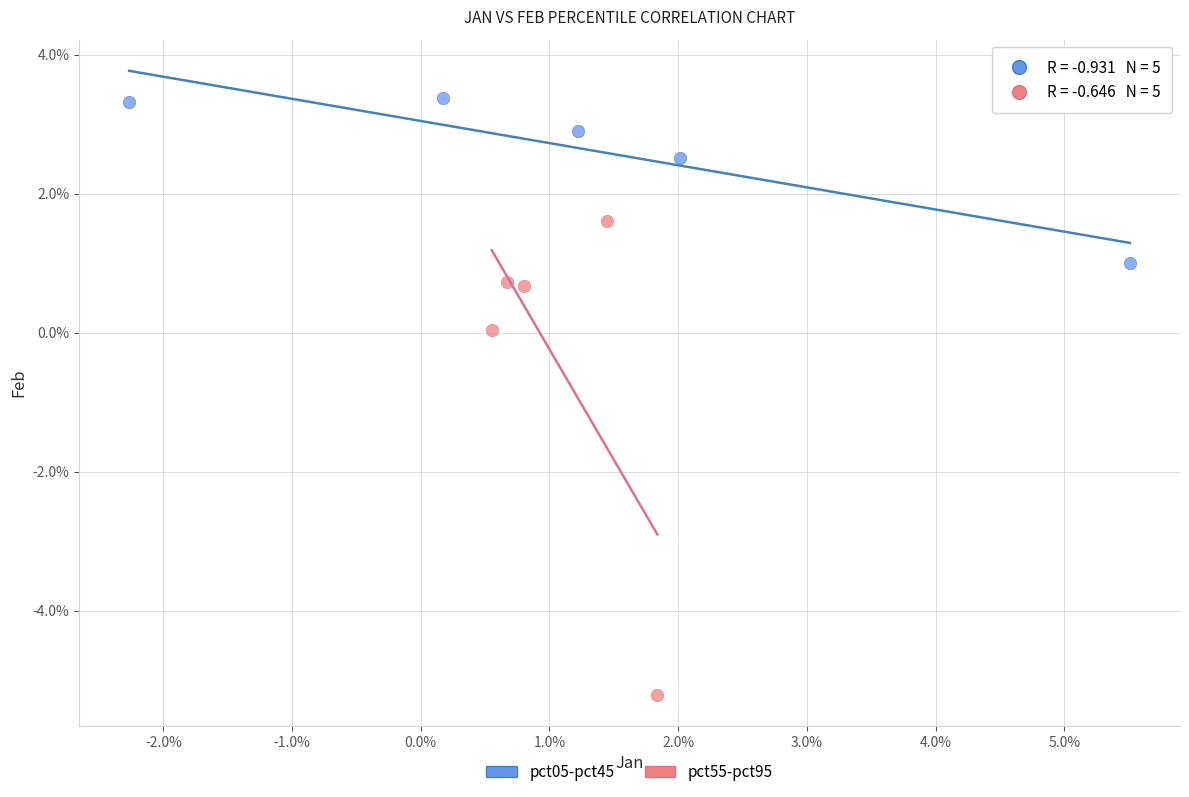

Which series reaches the maximum Y coordinate?

pct05-pct45